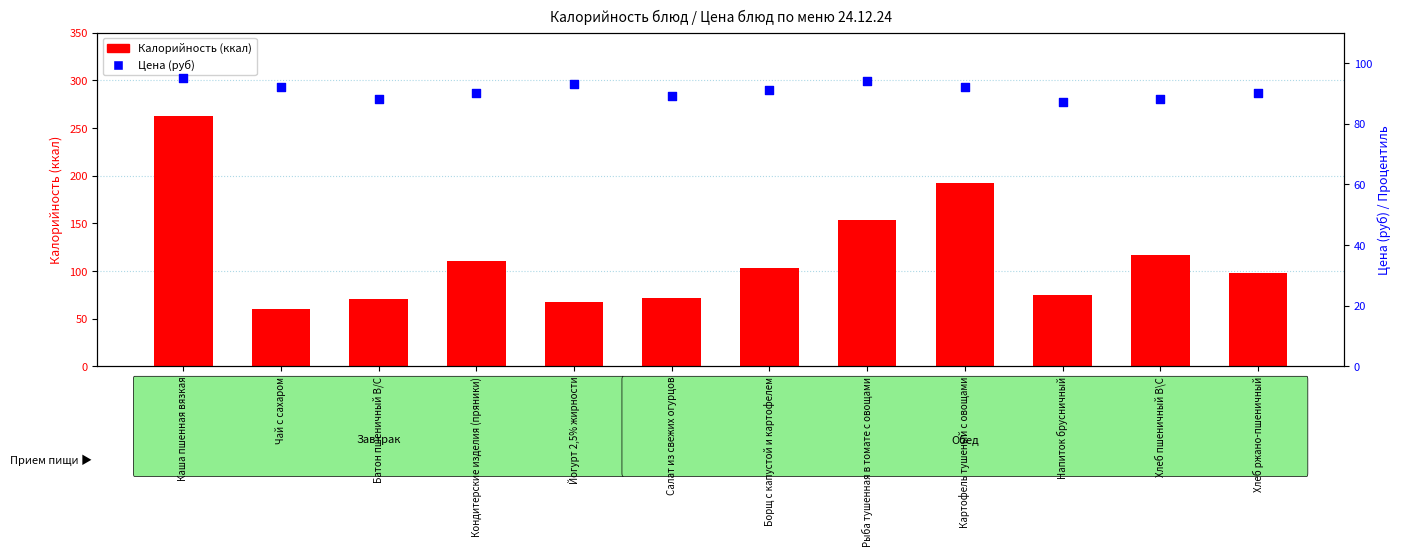

Is the value of Калорийность (ккал) at Чай с сахаром greater than the value of Цена (руб) at Йогурт 2,5% жирности?

No